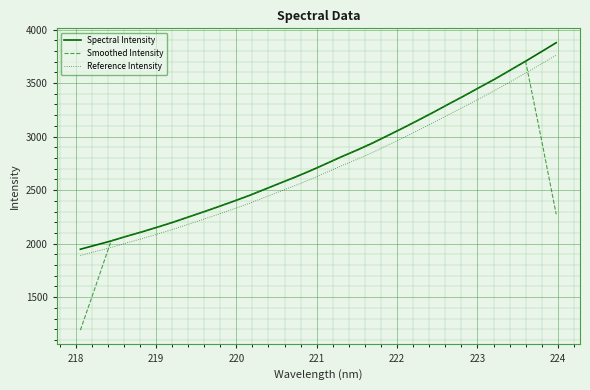

Count the number of data series in this chart.

3